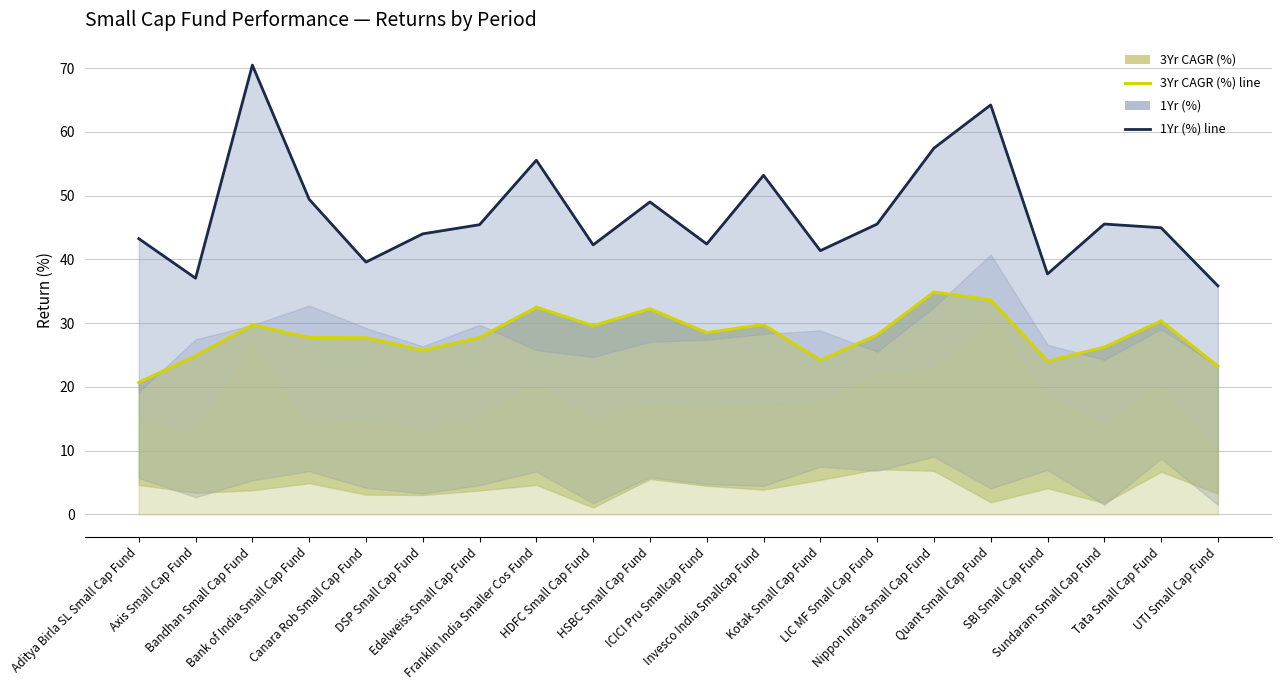

How many interior local peaks does the 1Yr (%) line series have?

6